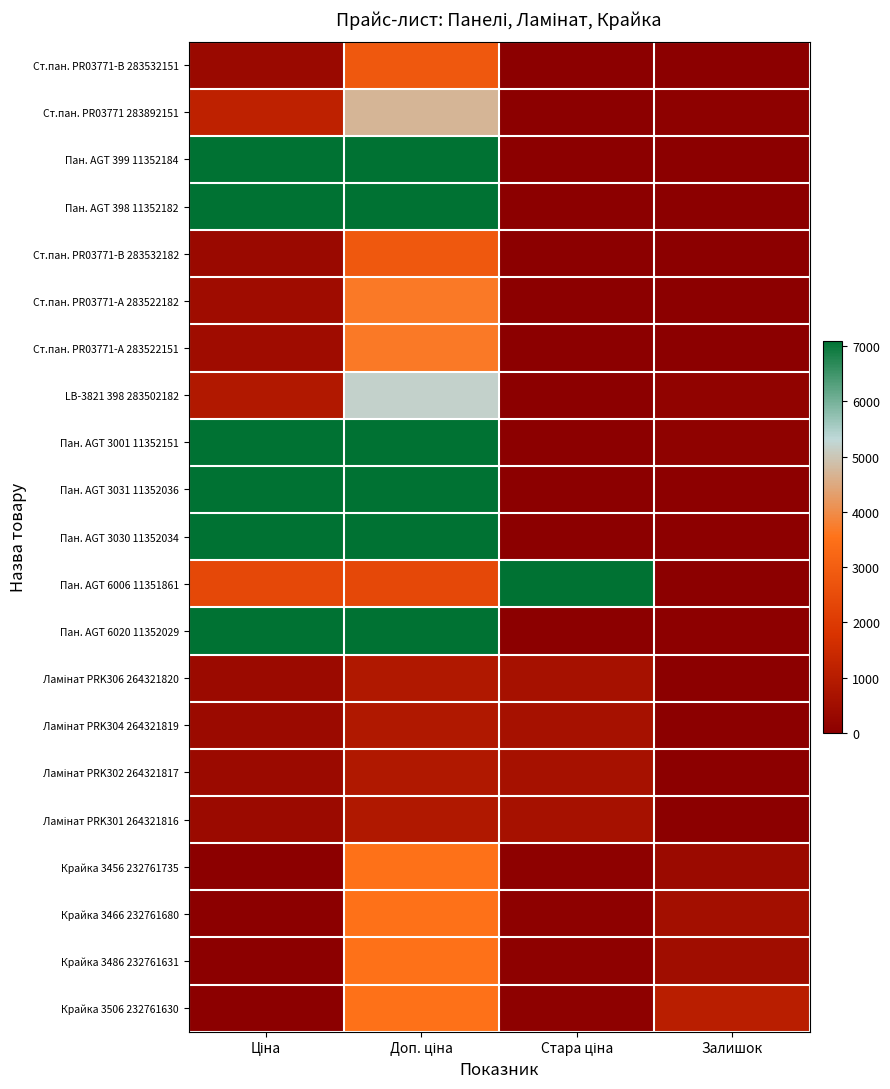

At which category is the sum across all series the highest?

Доп. ціна